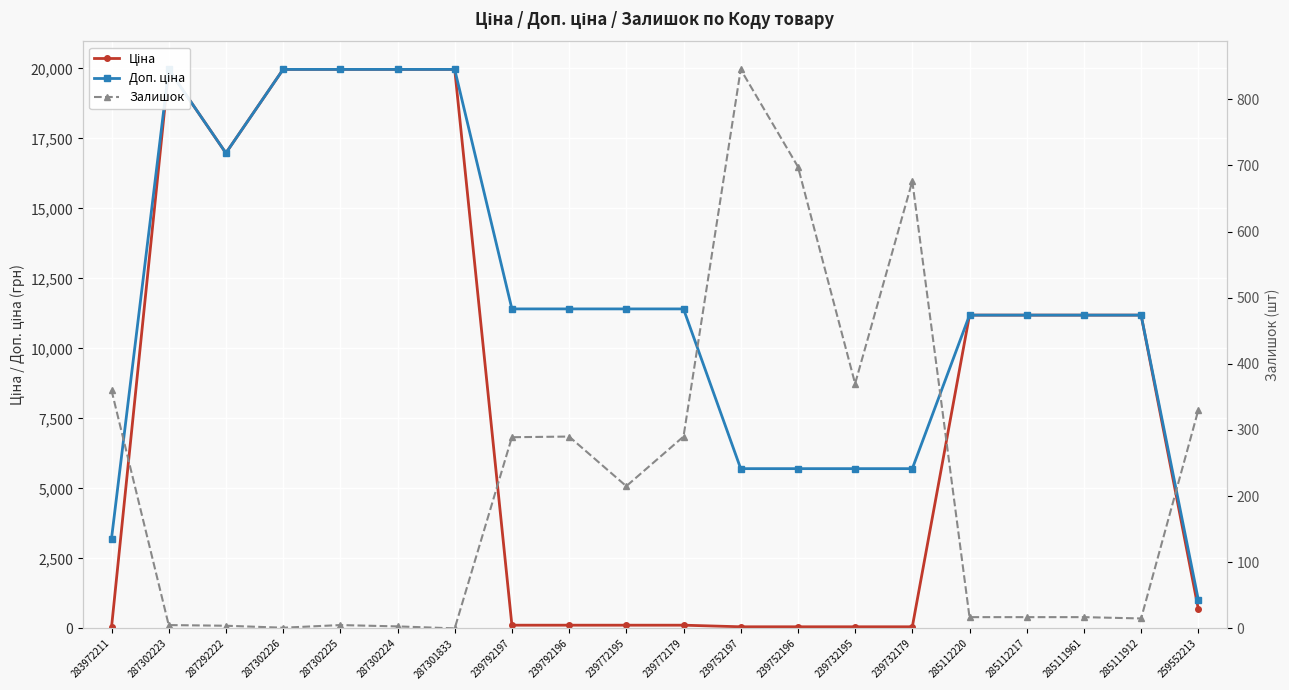

What is the value of the Доп. ціна point at the 13th from the left?

5705.0